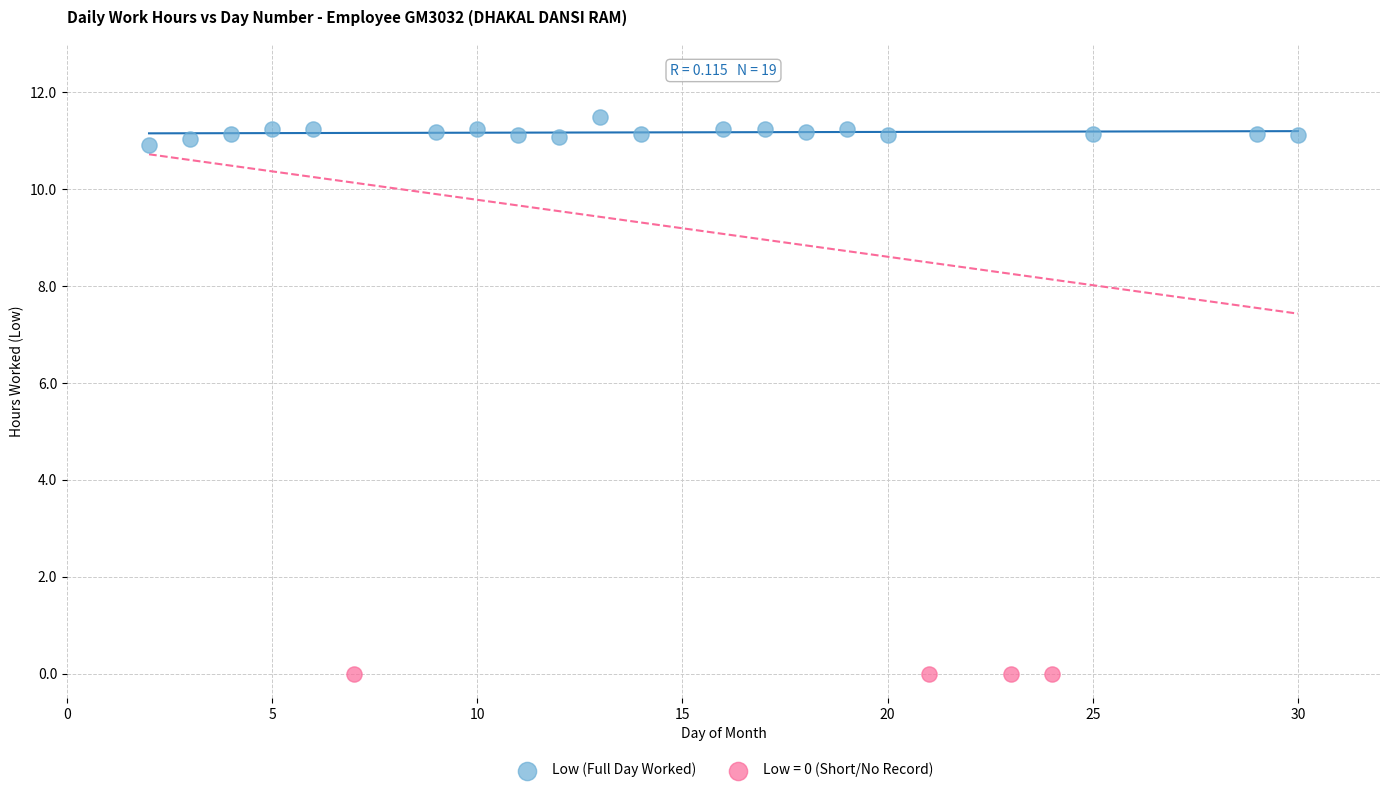

Which series contains the highest Y value?

Low (Full Day Worked)